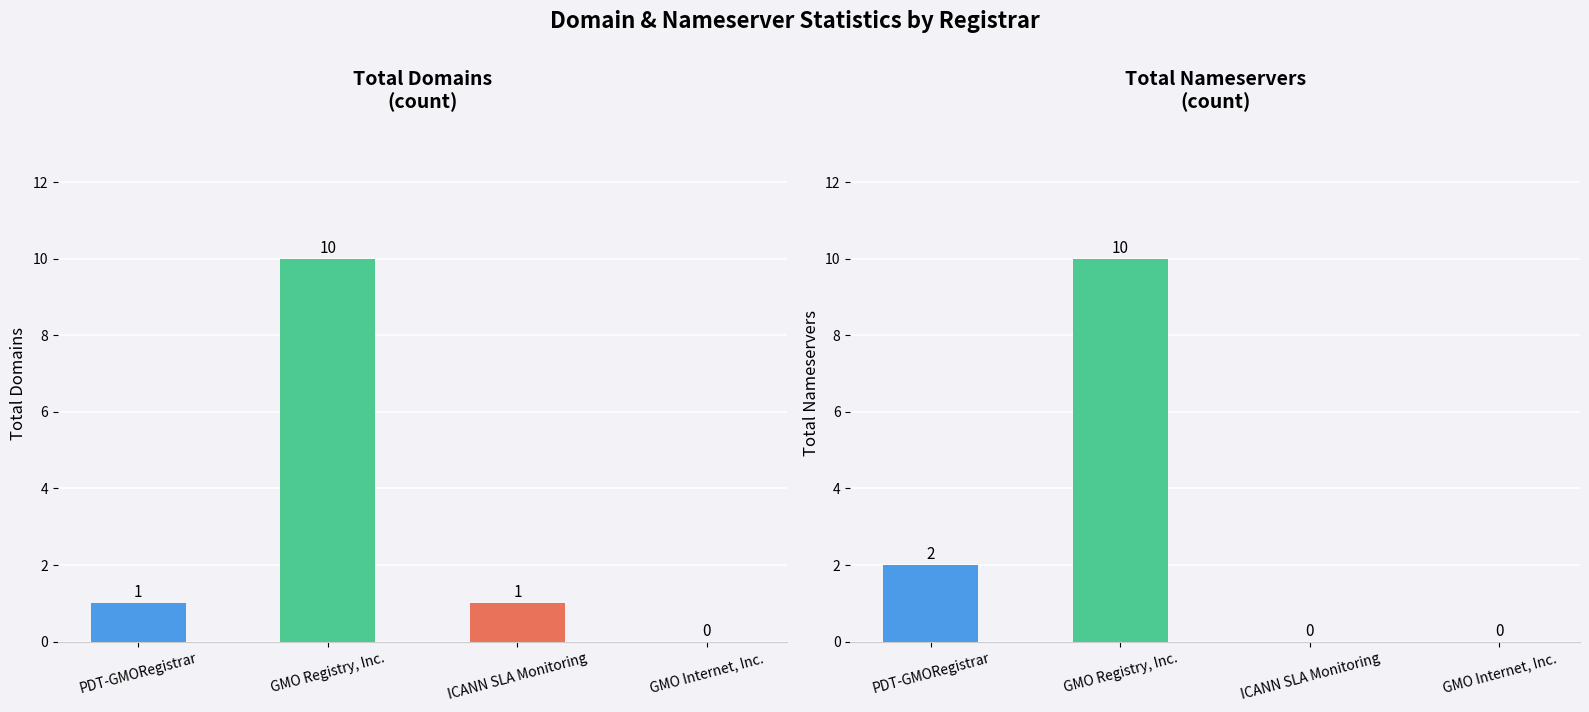

At how many categories does at least one series exceed 6?

1